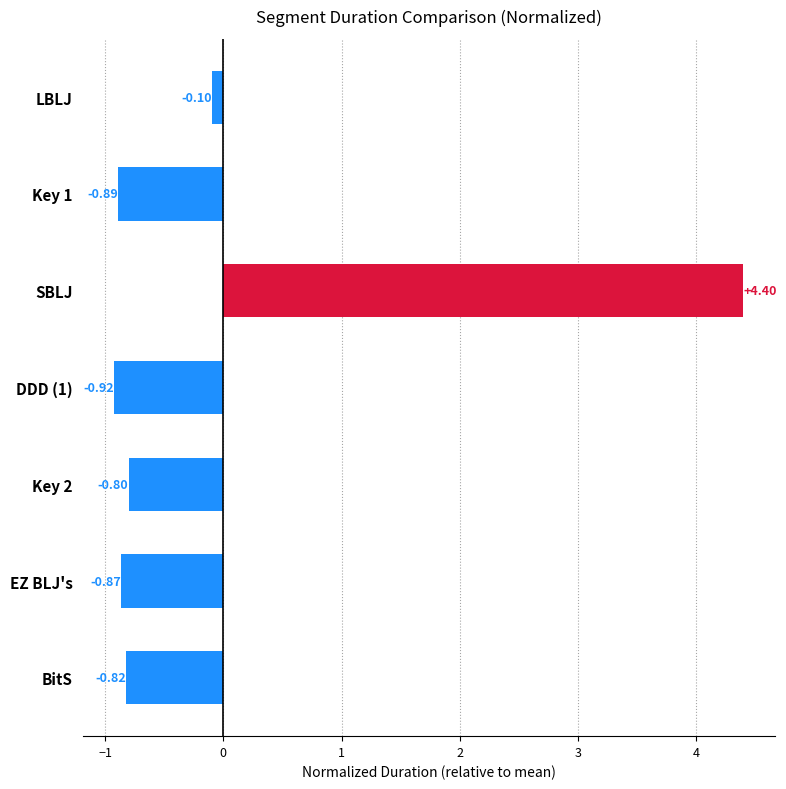

What is the label of the 1st bar from the bottom?

BitS